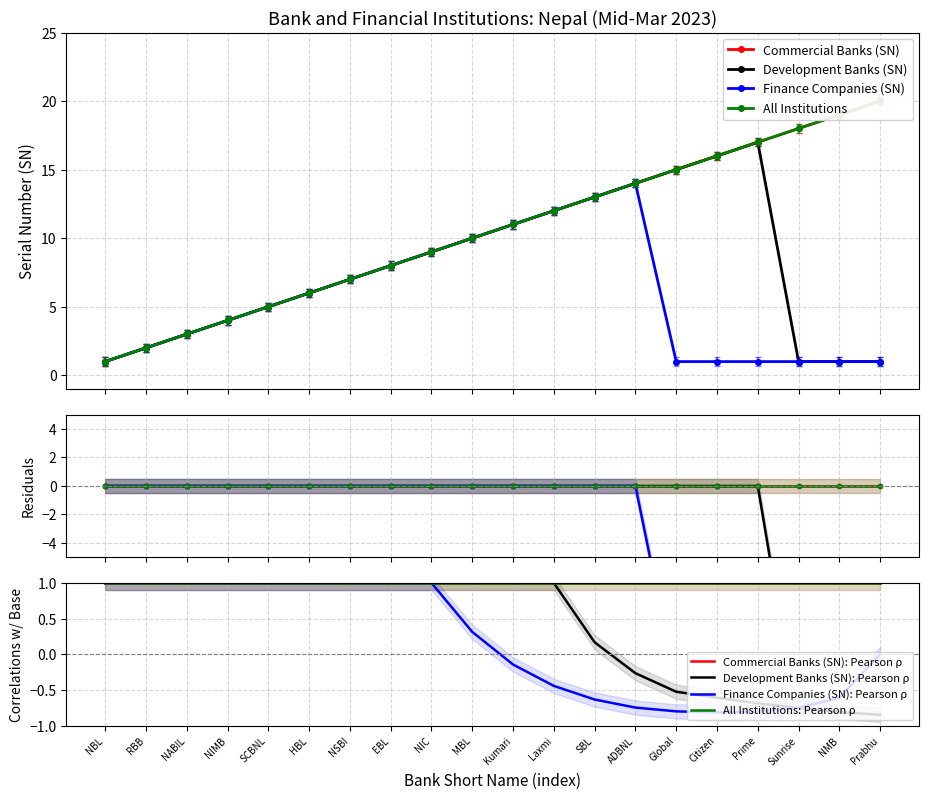

What value does the Development Banks (SN) series have at Kumari?

11.0